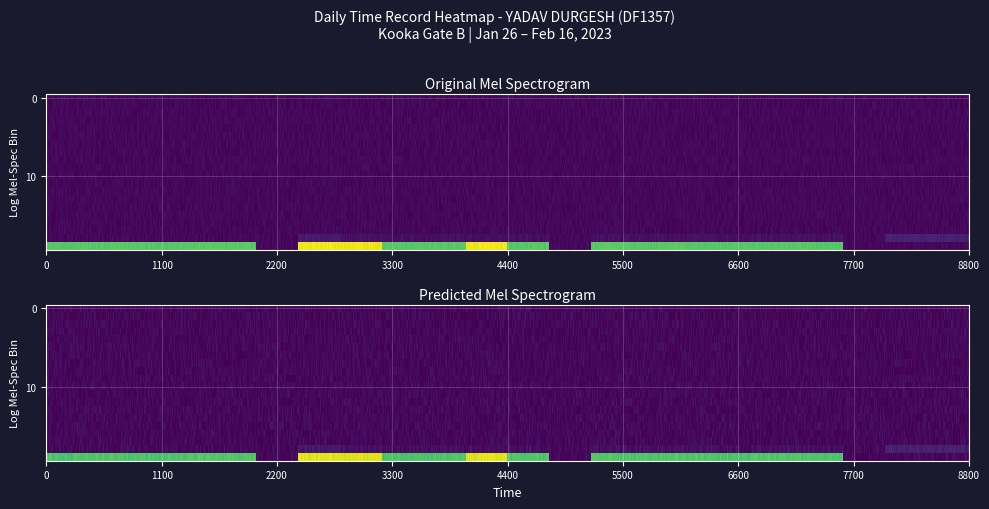

What is the sum of all 29 values?

9.2